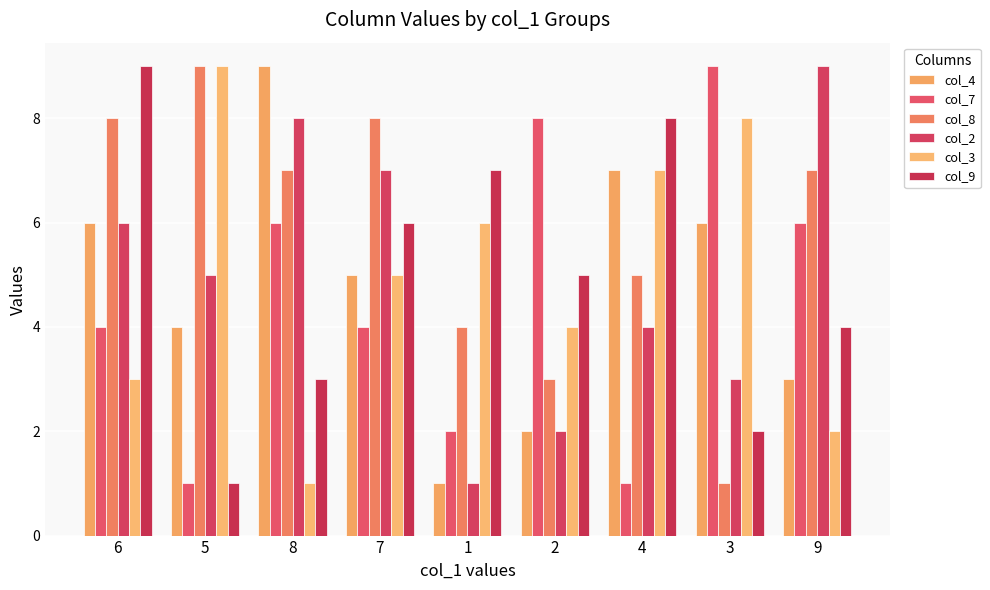

What is the label of the 7th bar from the right?

8